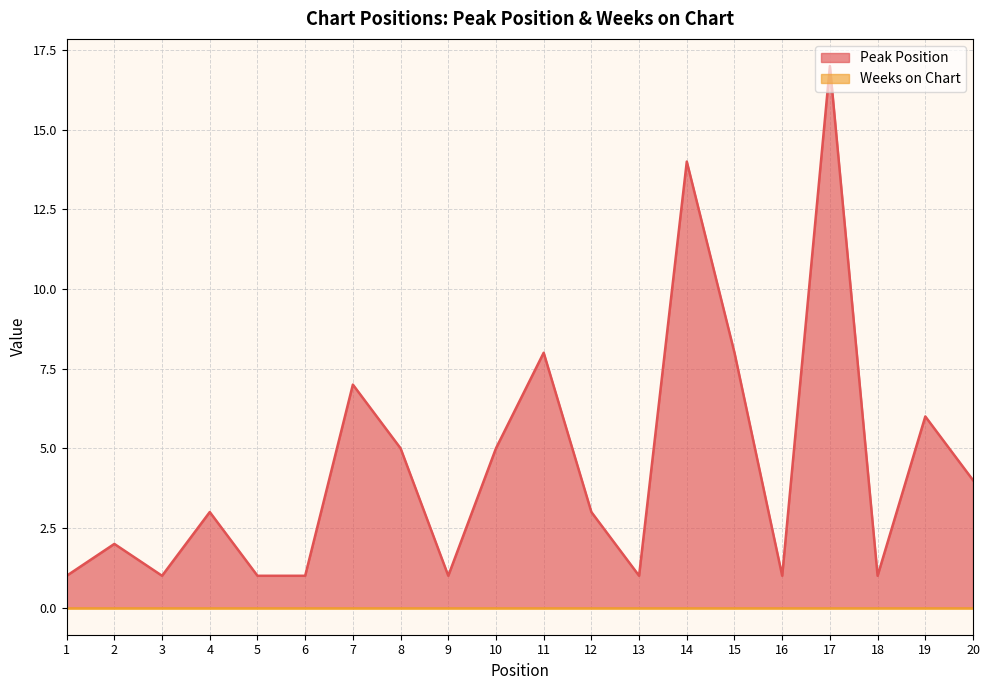

Which category has the lowest value across all series?

1